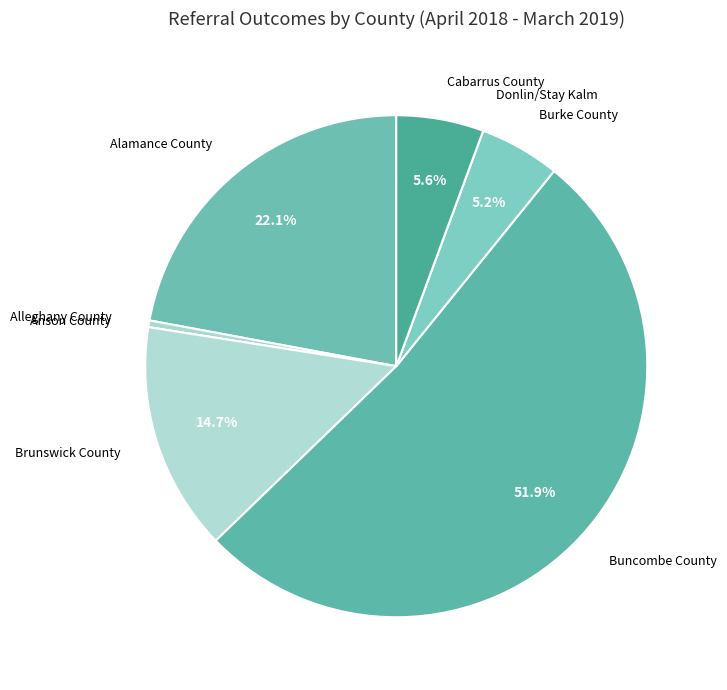

Does any single category account for the majority?

Yes